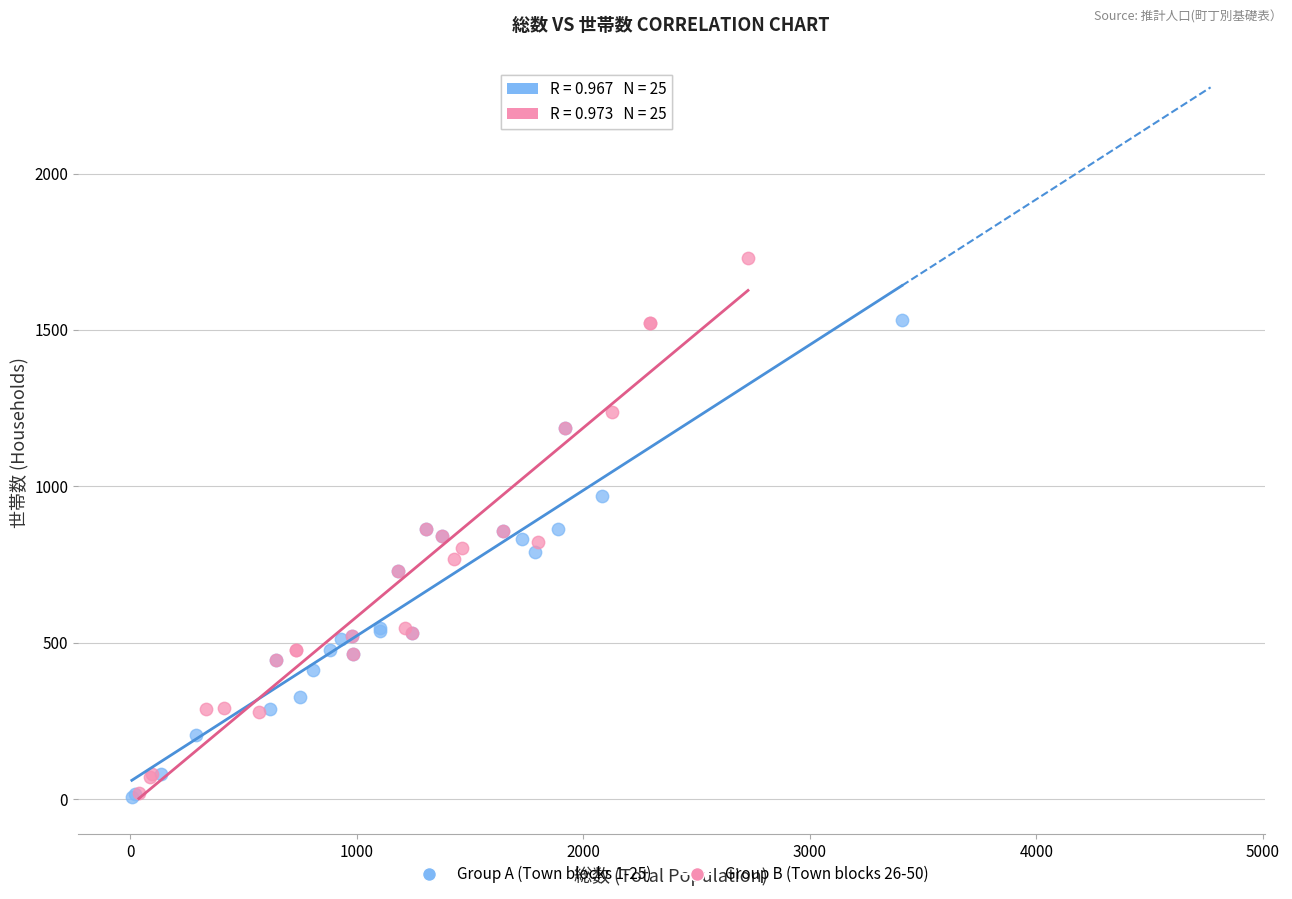

Which series has the largest Y range (max minus min)?

Group B (Town blocks 26-50)